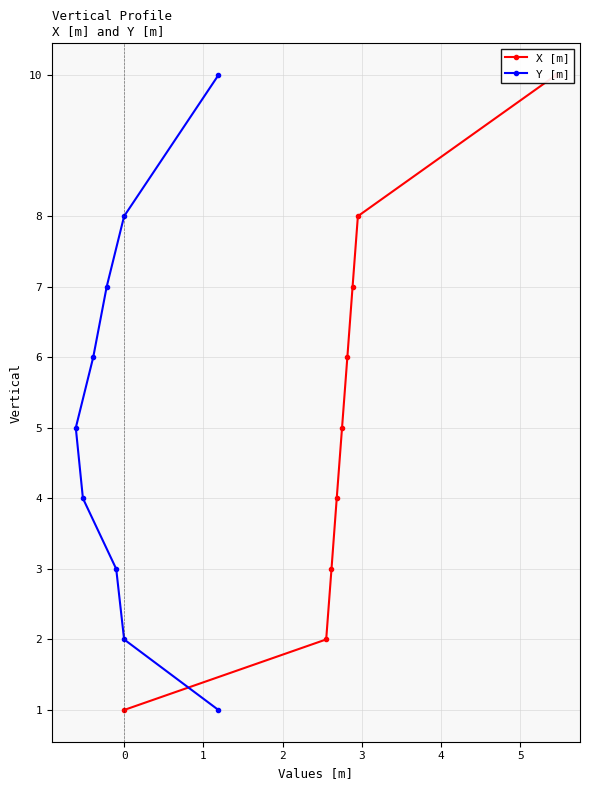

How many data points in X [m] are above 5?

4